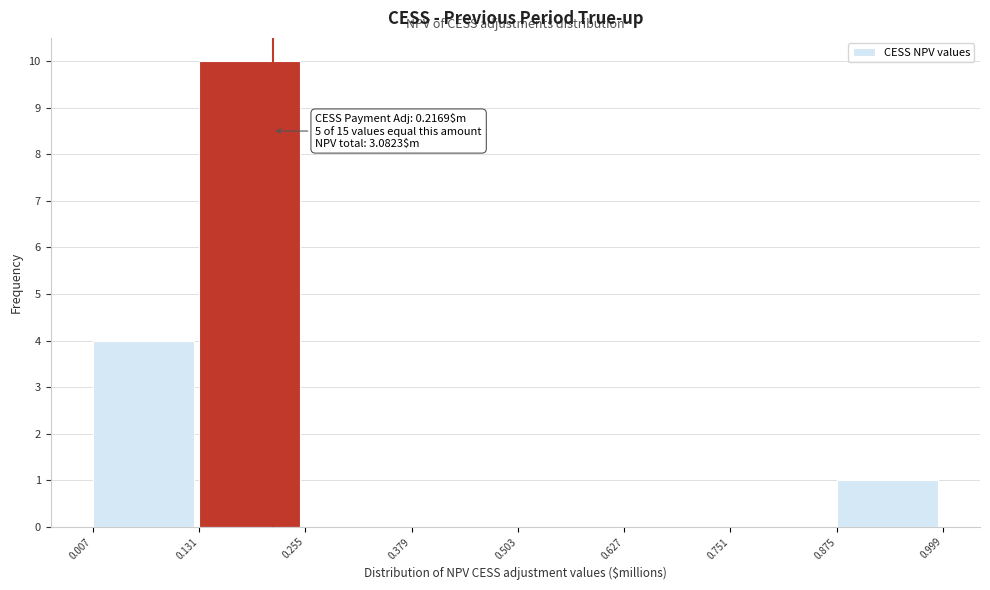

Over which range of the x-axis is the bar tallest?

0.131 to 0.255